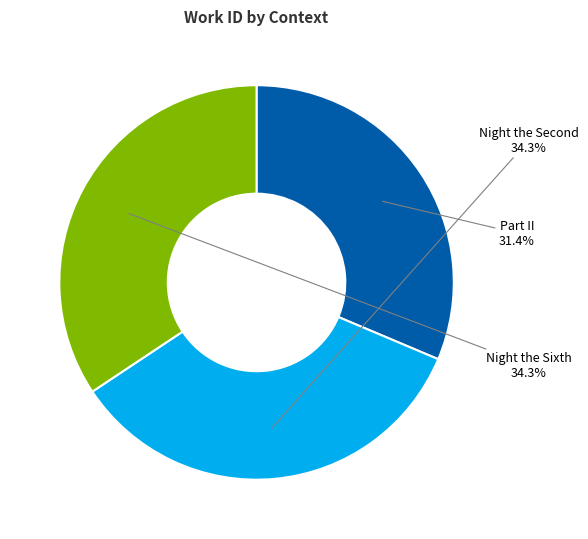

Is there any slice that represents more than half of the pie?

No